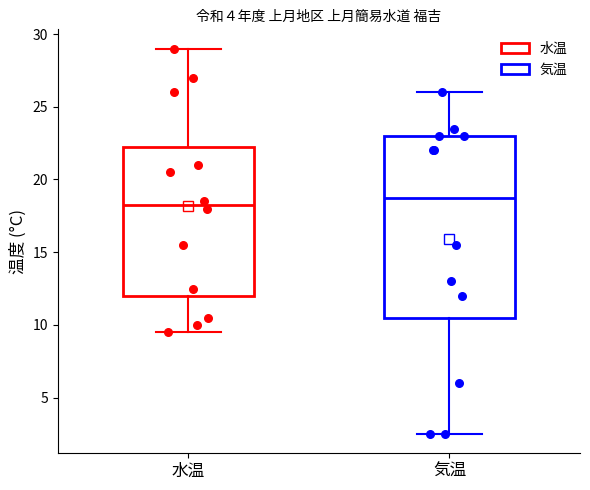

Reading left to right, transcribe this box plot: for each box, give where its median line is, the range the box spans, and where its two whiskers end, as read against the y-axis. The values are not printed on the chart, so give them approximately, as read against the axis.

水温: median 18.5, box 12.0 to 22.5, whiskers 9.5 to 29.0
気温: median 19.0, box 10.5 to 23.0, whiskers 2.5 to 26.0